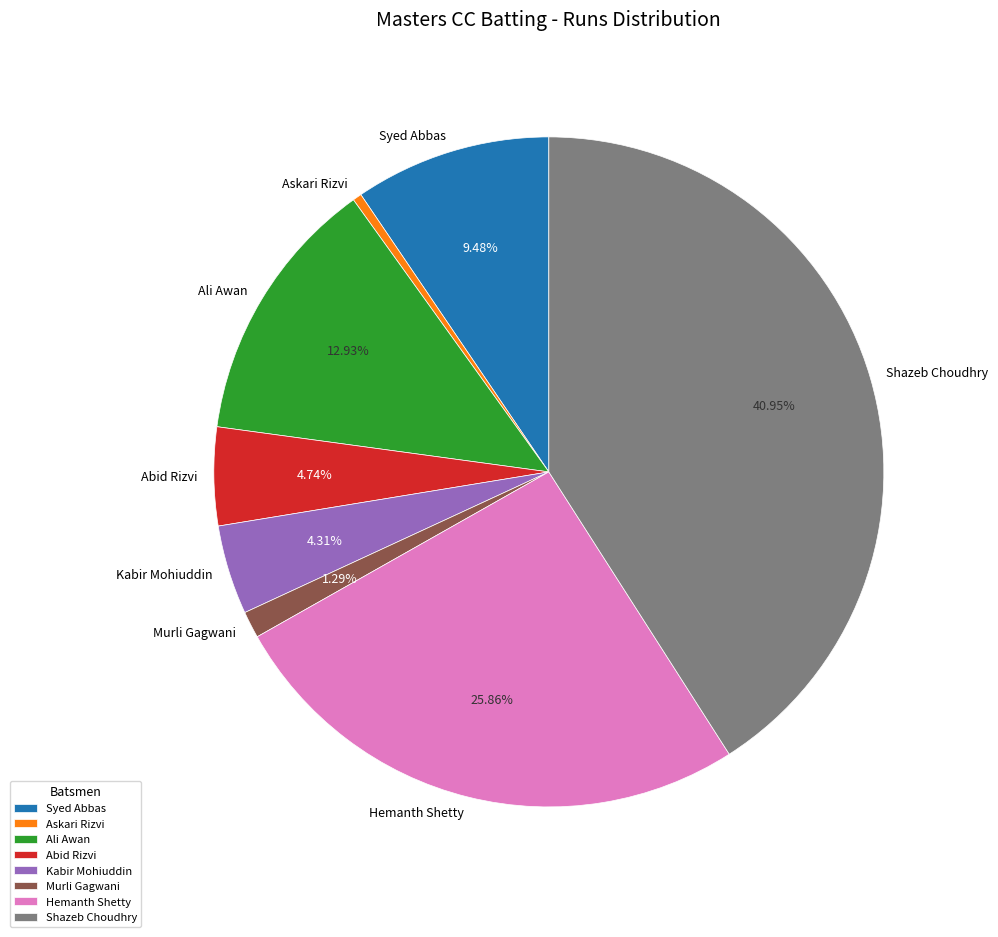

Is there any slice that represents more than half of the pie?

No